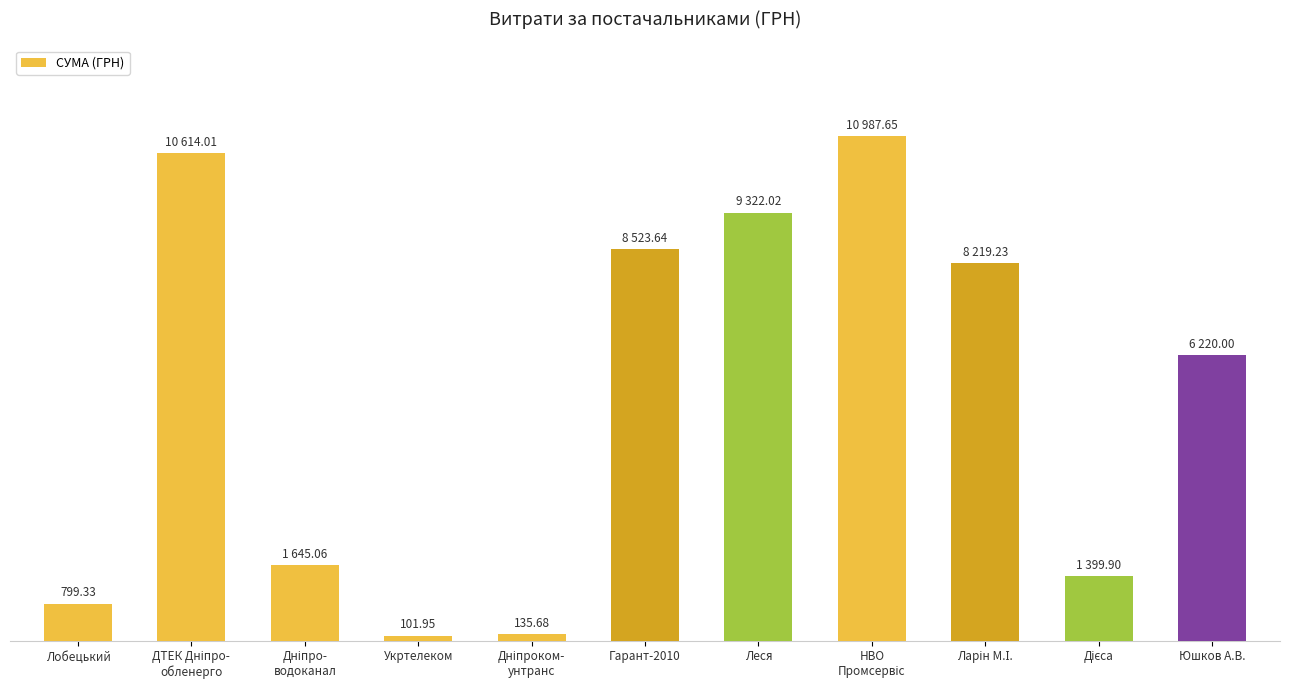

The value at Леся is 13660.3. True or false?

False